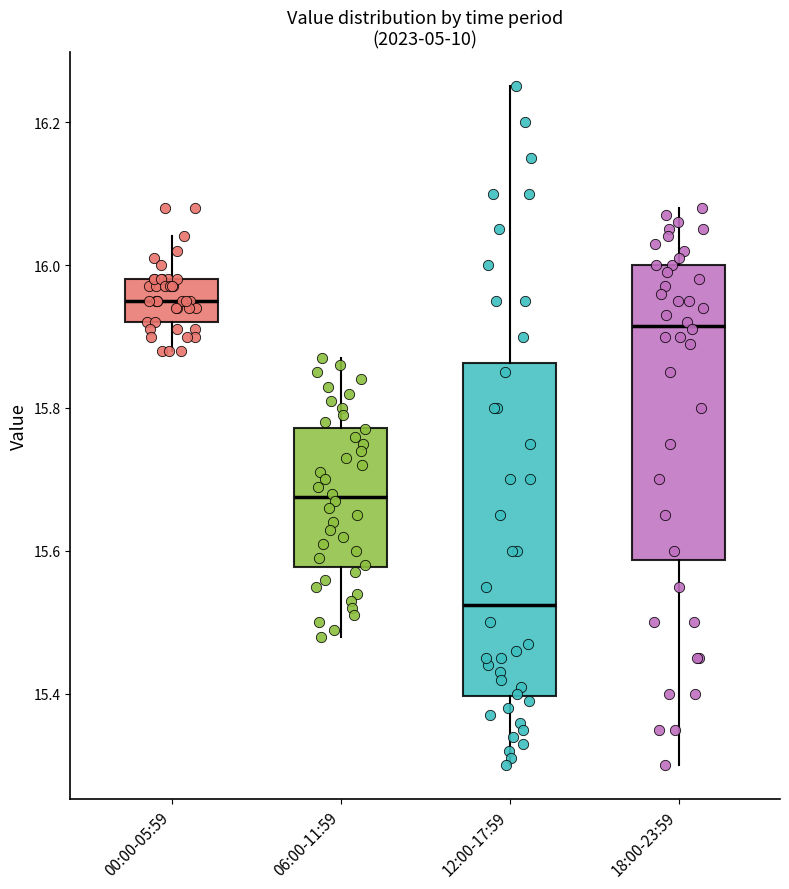

Reading left to right, transcribe this box plot: for each box, give where its median line is, the range the box spans, and where its two whiskers end, as read against the y-axis. The values are not printed on the chart, so give them approximately, as read against the axis.

00:00-05:59: median 15.96, box 15.92 to 15.98, whiskers 15.88 to 16.04
06:00-11:59: median 15.68, box 15.58 to 15.78, whiskers 15.48 to 15.88
12:00-17:59: median 15.52, box 15.40 to 15.86, whiskers 15.30 to 16.26
18:00-23:59: median 15.92, box 15.58 to 16.00, whiskers 15.30 to 16.08